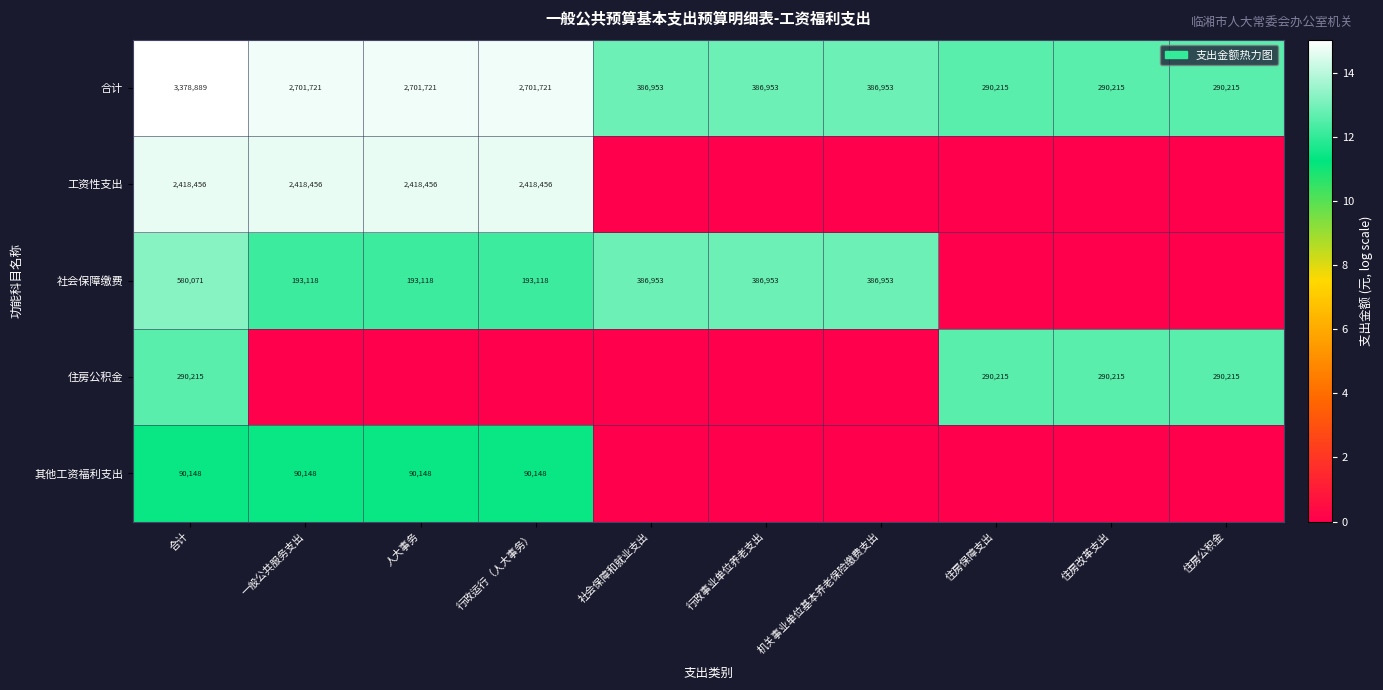

What is the greatest value displayed?

15.0